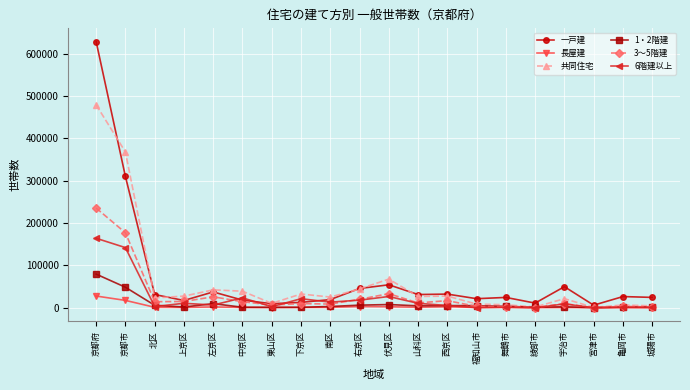

How many data points does each series have?

20